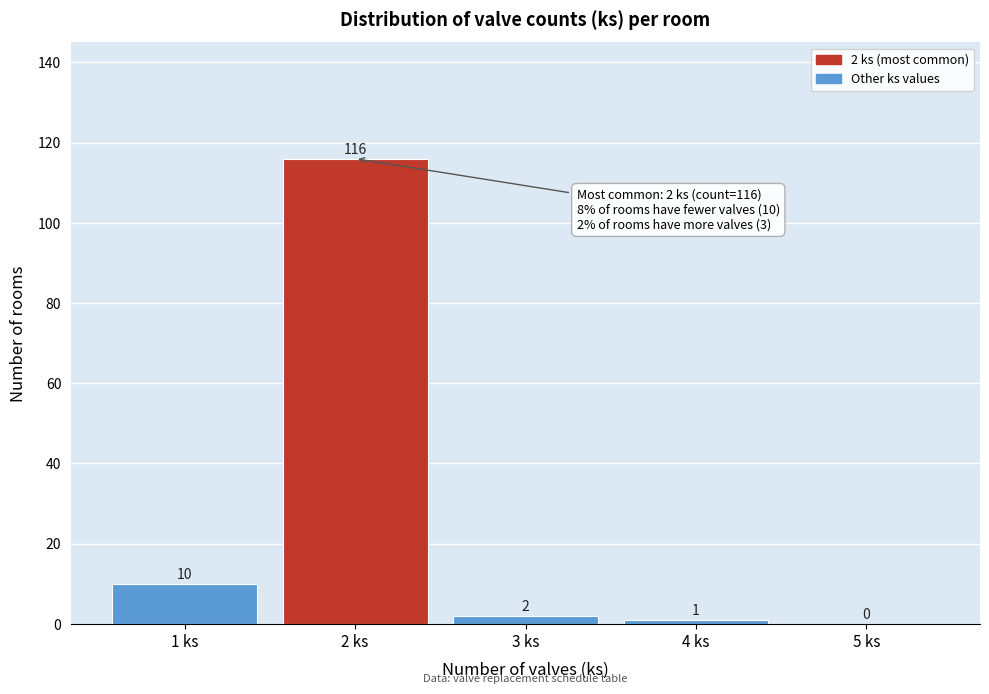

Reading left to right, list all the values displayed in this chart.

1 ks=10	2 ks=116	3 ks=2	4 ks=1	5 ks=0